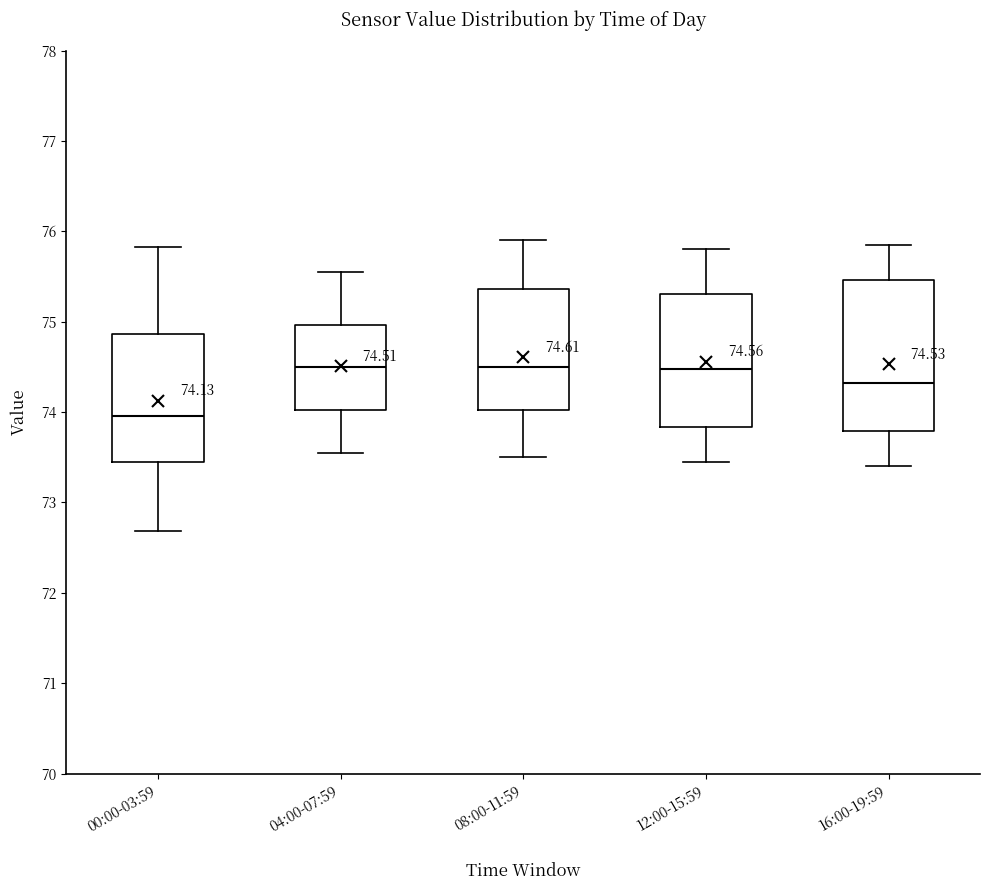

Which box is the tallest, from its lower edge to its upper edge?

16:00-19:59